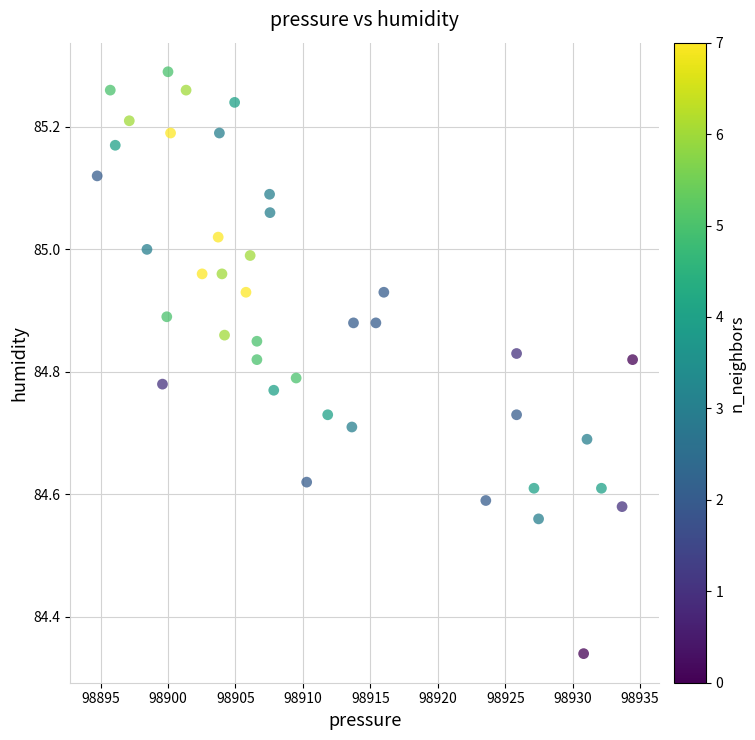

What is the range of X values (max minus min)?

39.7